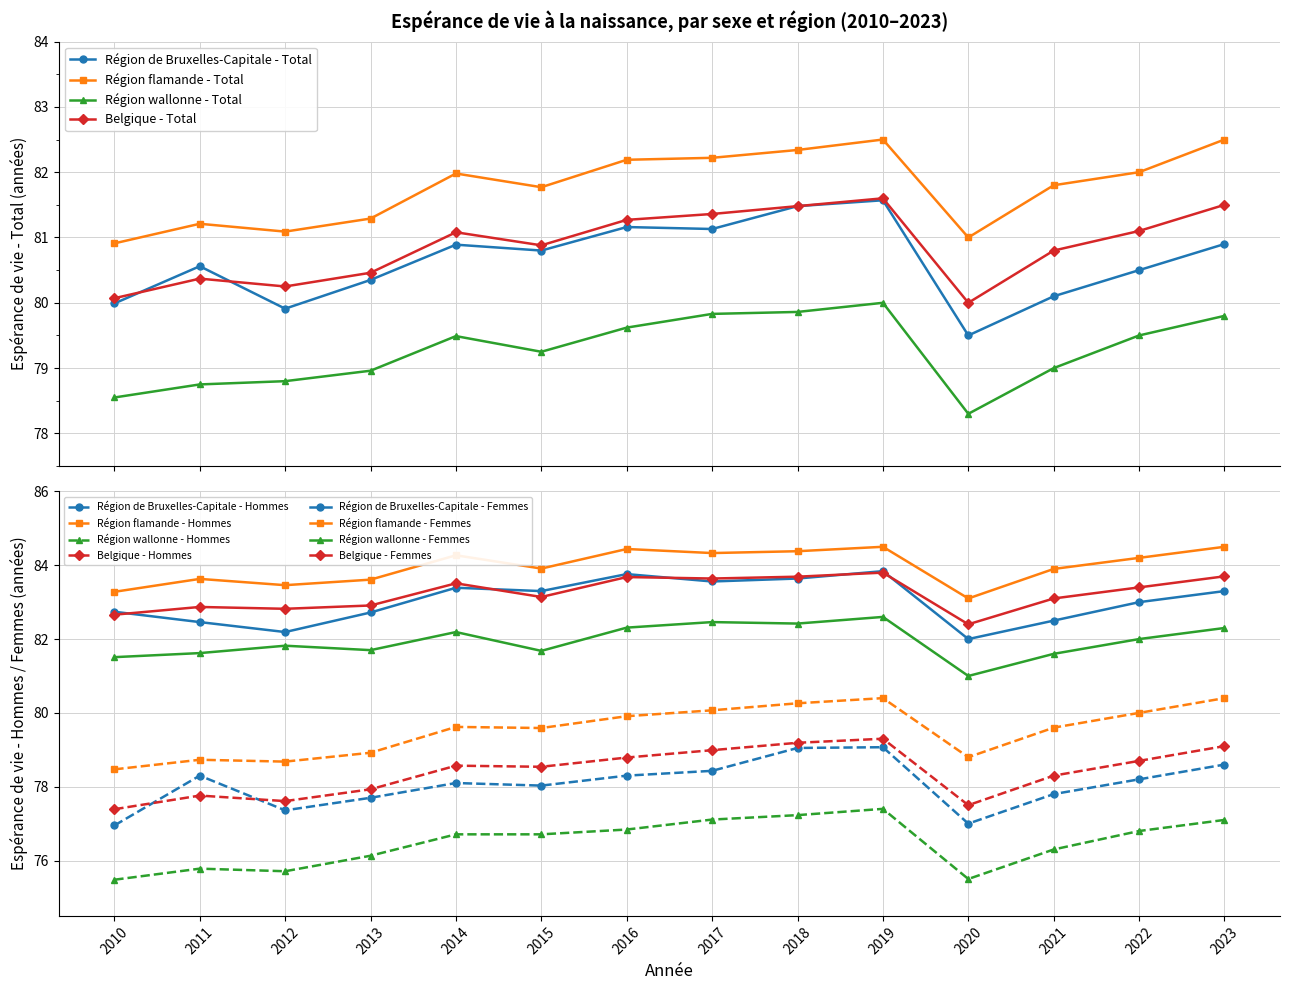

In Région de Bruxelles-Capitale - Total, how many points are higher than both neighbors (excluding endpoints)?

4